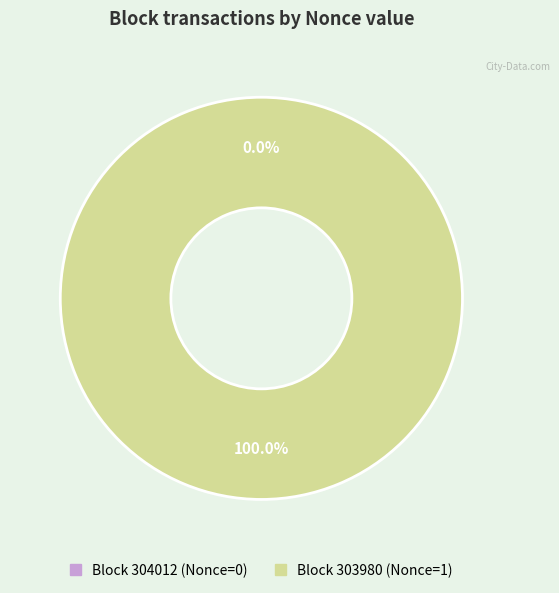

To the nearest percent, what is the difference between the 304012 and 303980 slice percentages?

100%